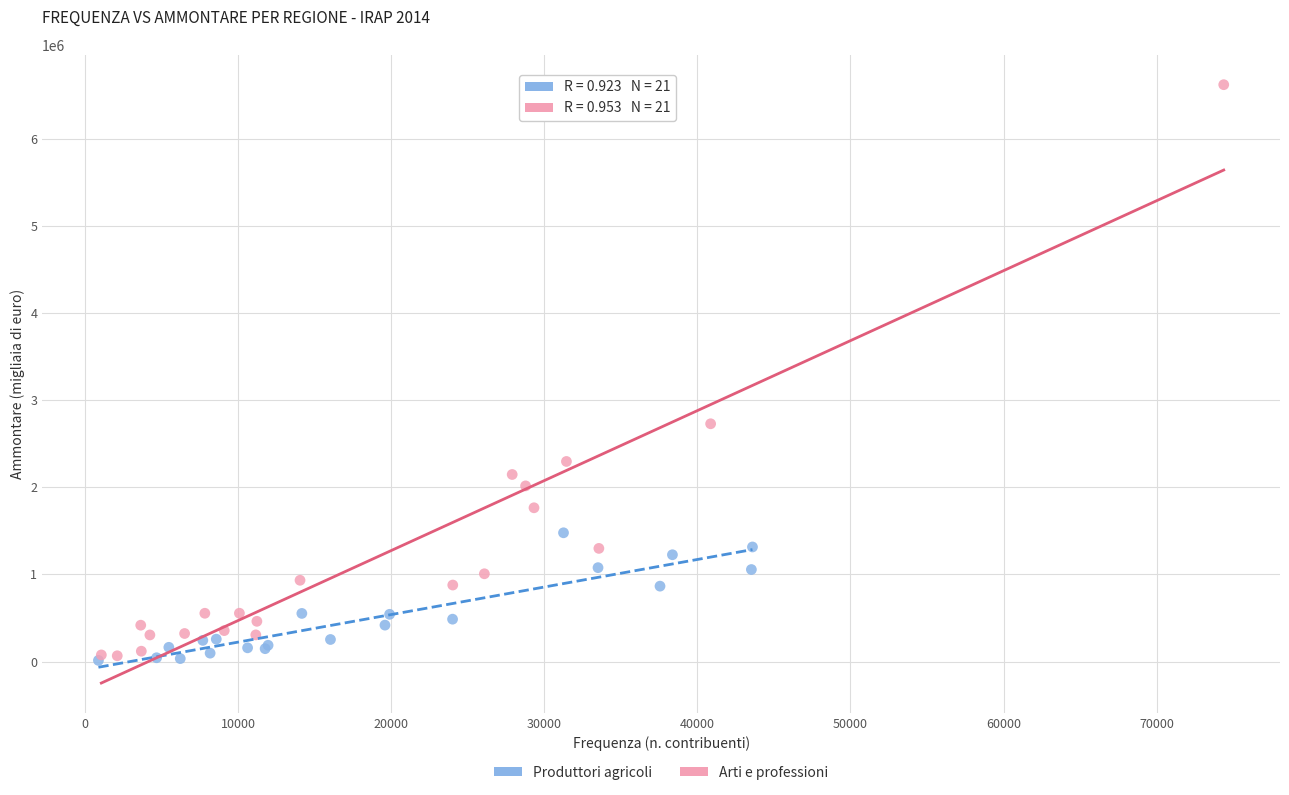

Which series has the widest spread of Y values?

Arti e professioni